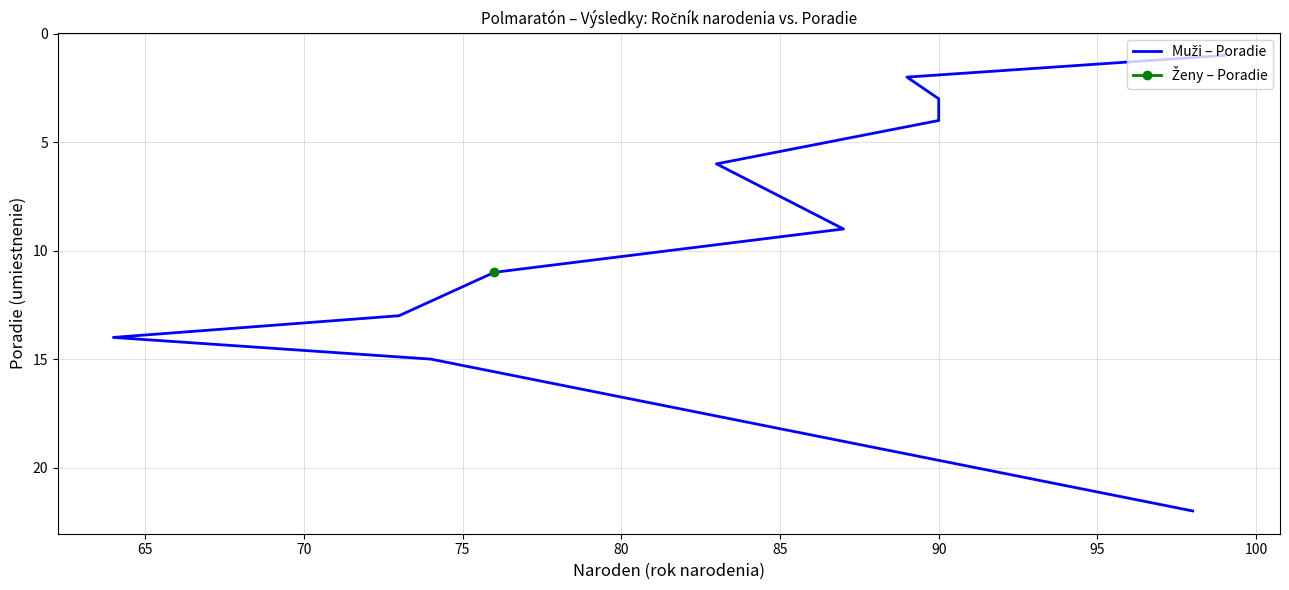

How many lines are shown in the chart?

1